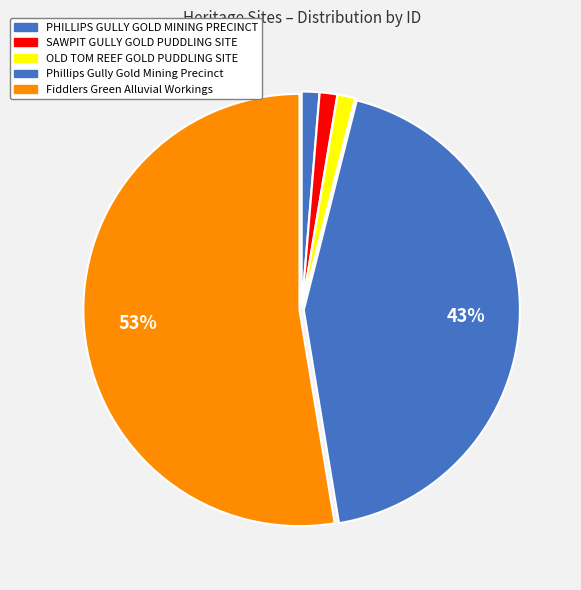

To the nearest percent, what percentage of the pie is PHILLIPS GULLY GOLD MINING PRECINCT?

1%